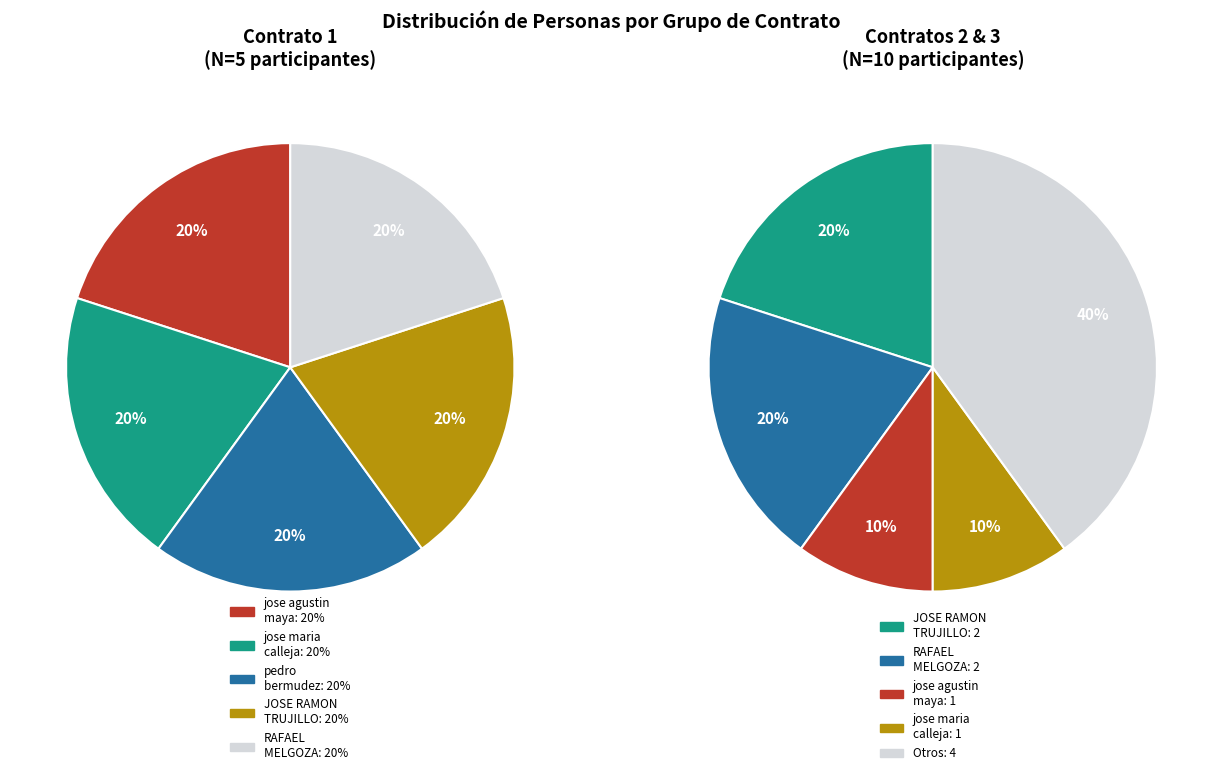

How many segments does this pie chart have?

5